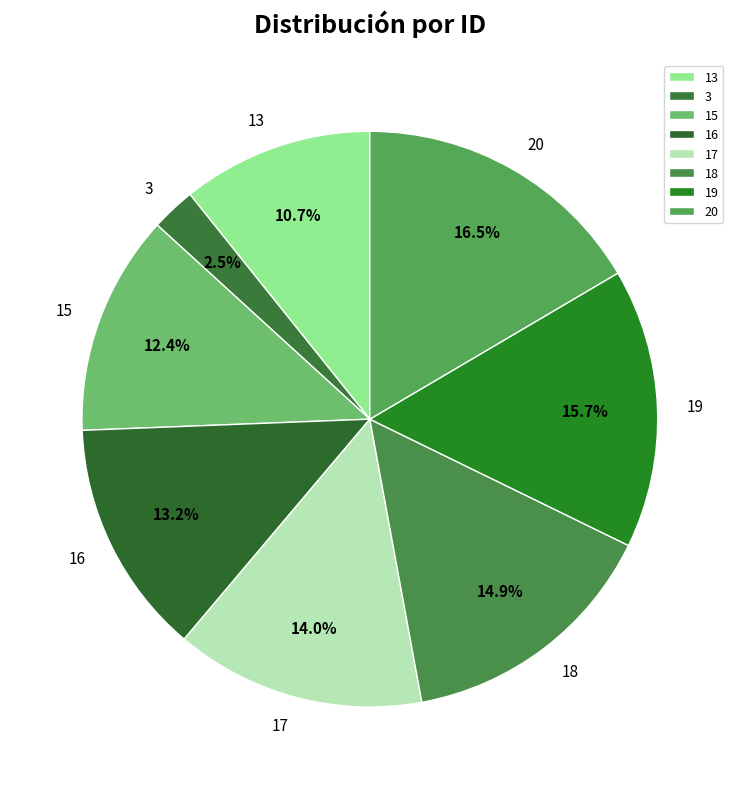

Is 18 the majority of the pie?

No